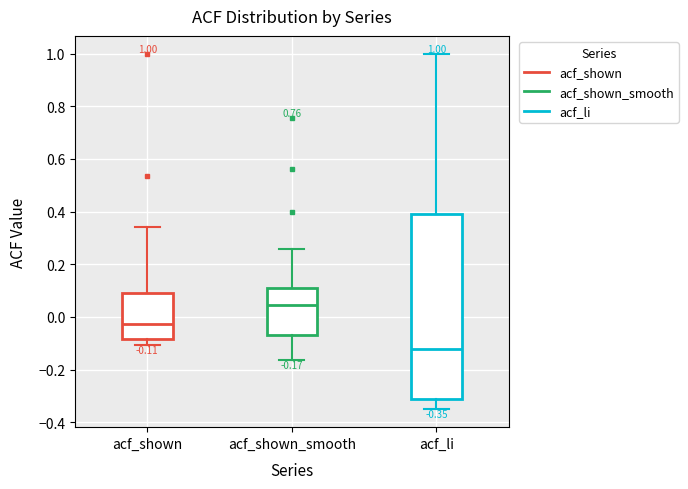

Which box is the tallest, from its lower edge to its upper edge?

acf_li